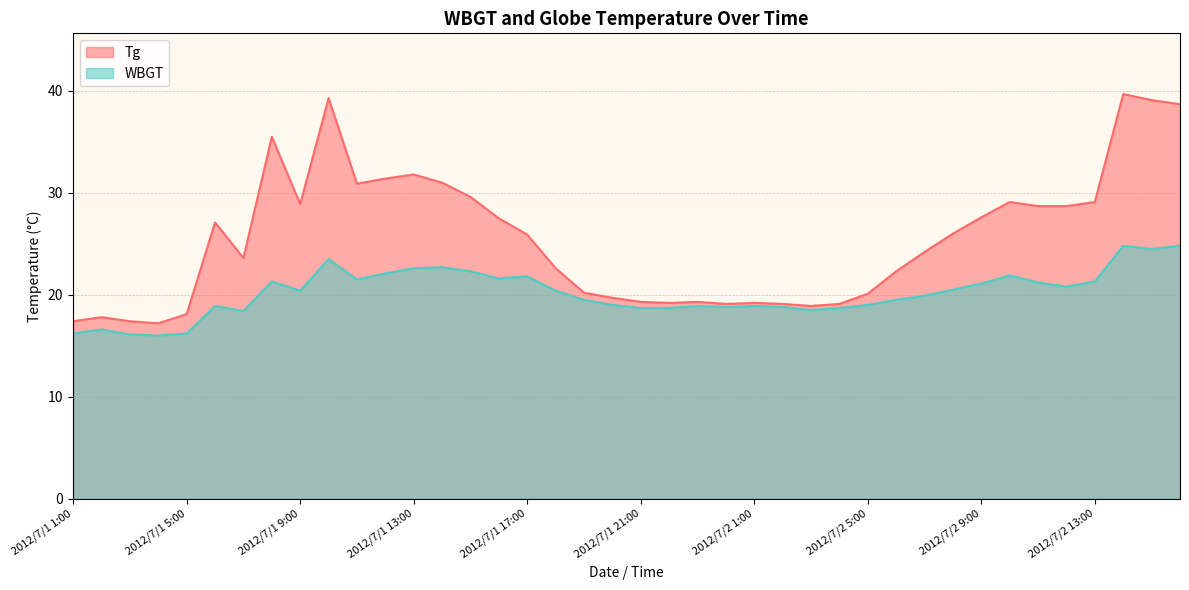

Is it true that WBGT equals 18.5 at 2012/7/2 3:00?

True